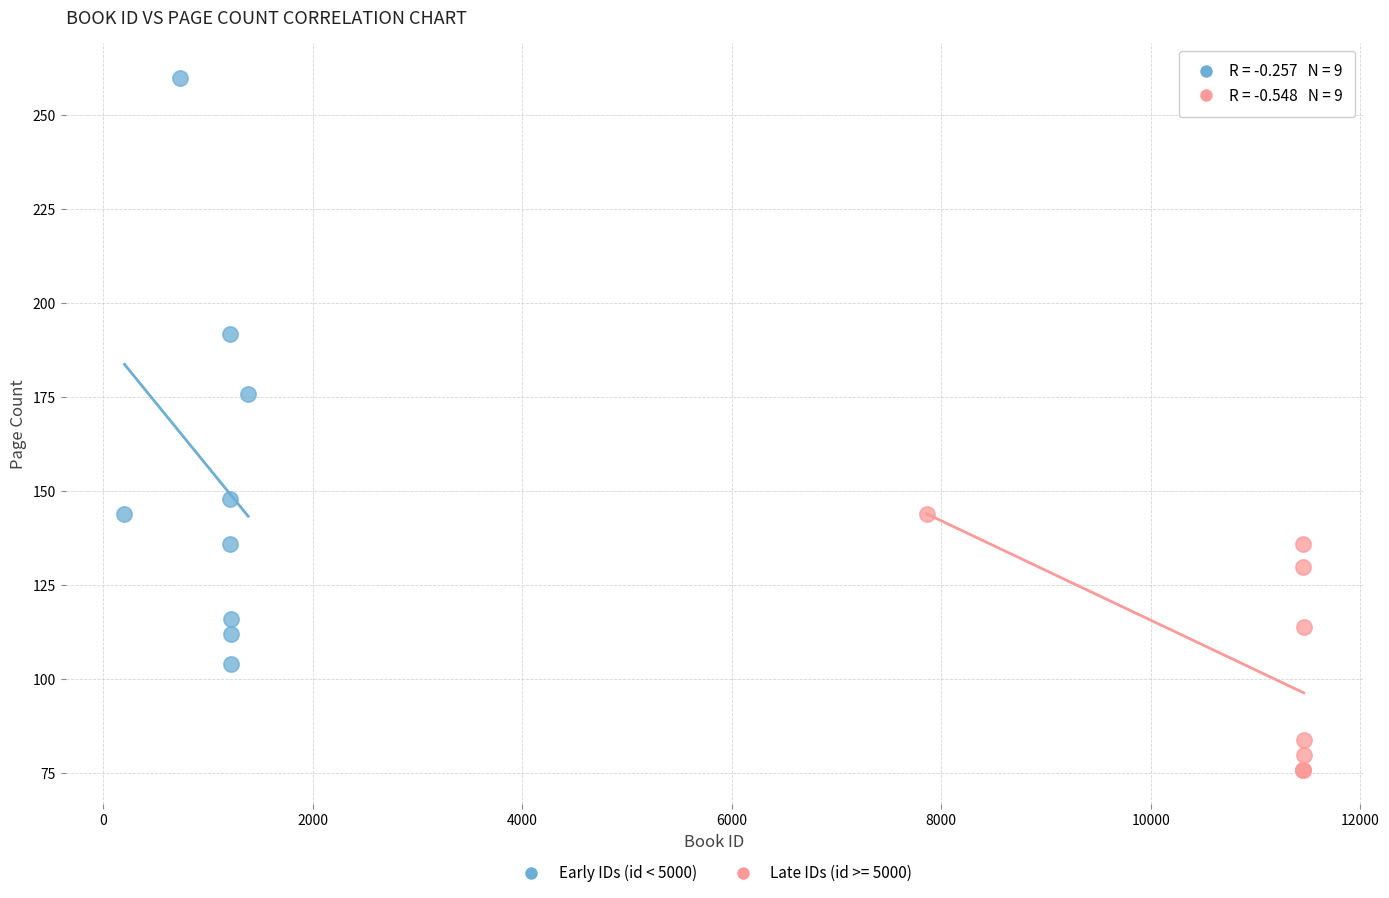

Which series contains the lowest Y value?

Late IDs (id >= 5000)